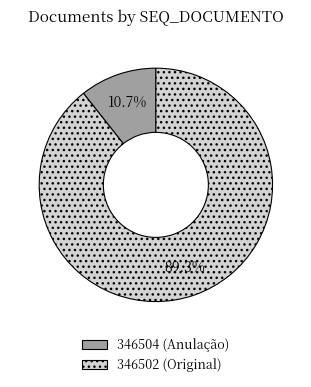

True or false: 346502 (Original) accounts for 95% of the total.

False